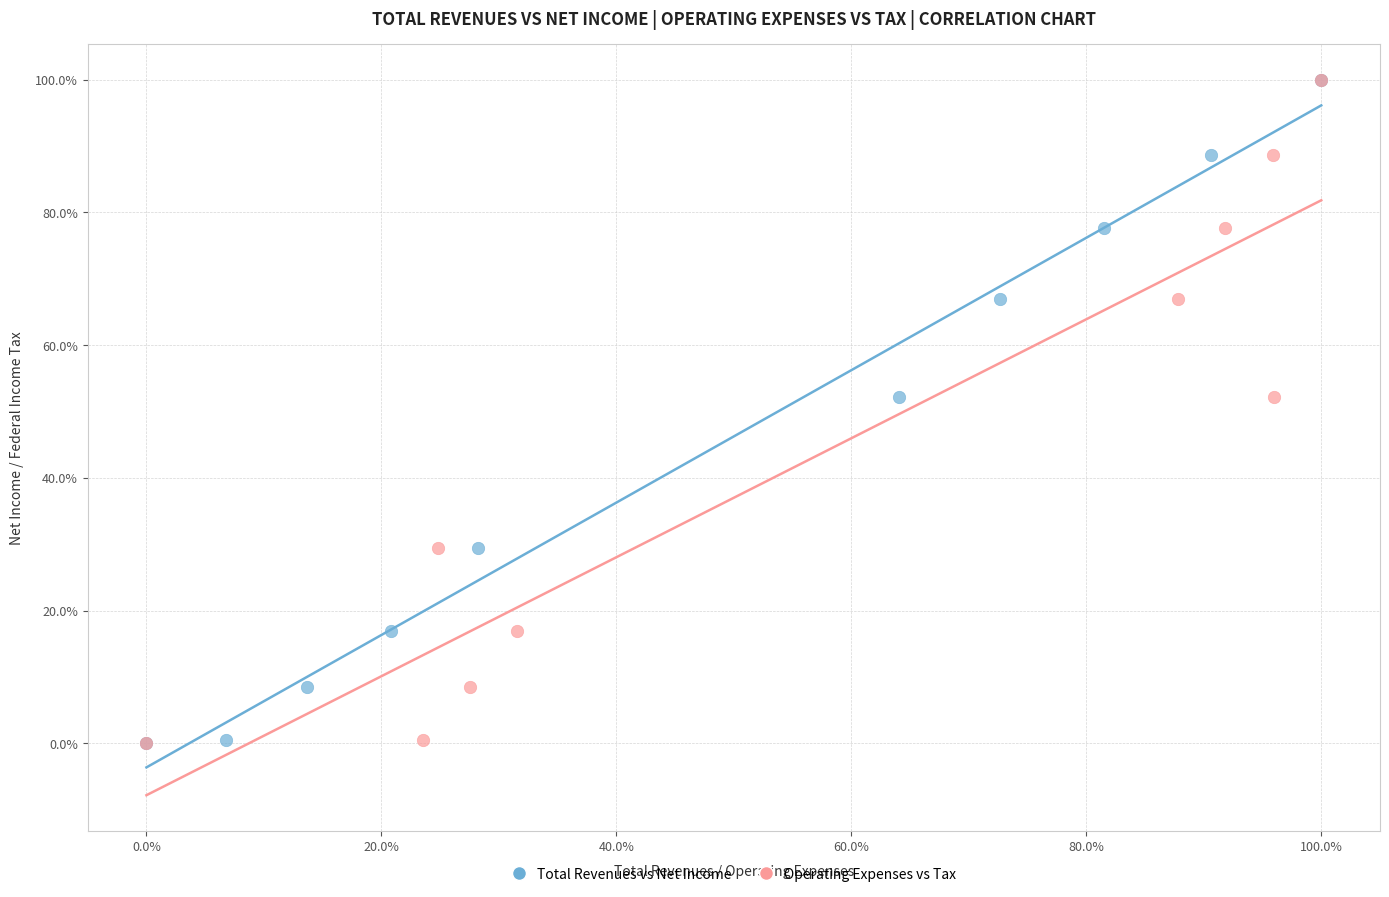

What are all the series names shown in the legend?

Total Revenues vs Net Income, Operating Expenses vs Tax